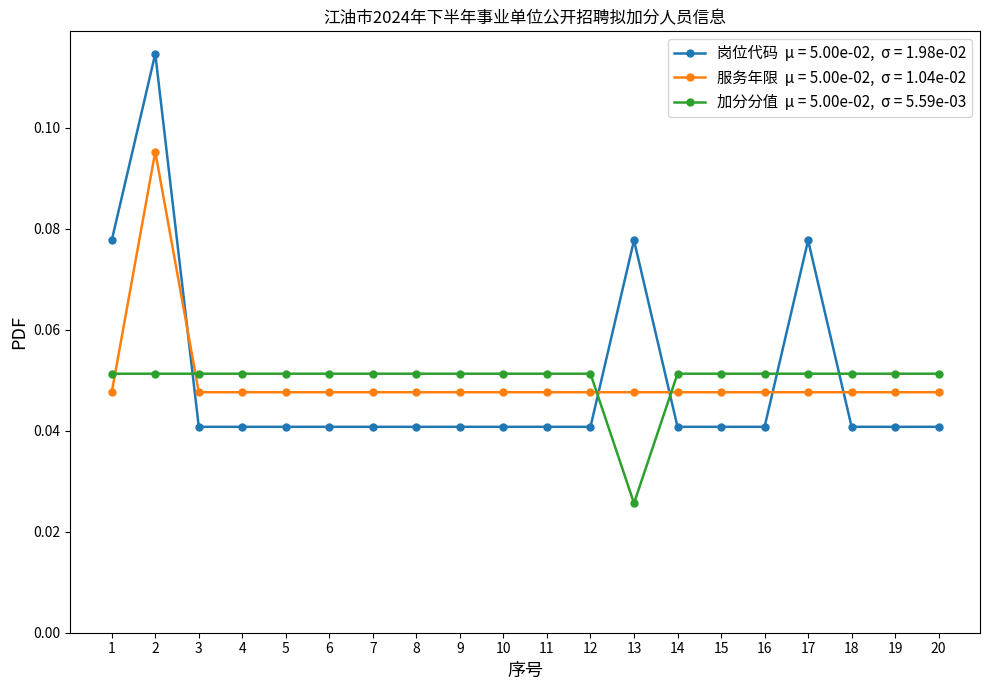

At which category does the chart reach its minimum across all series?

13